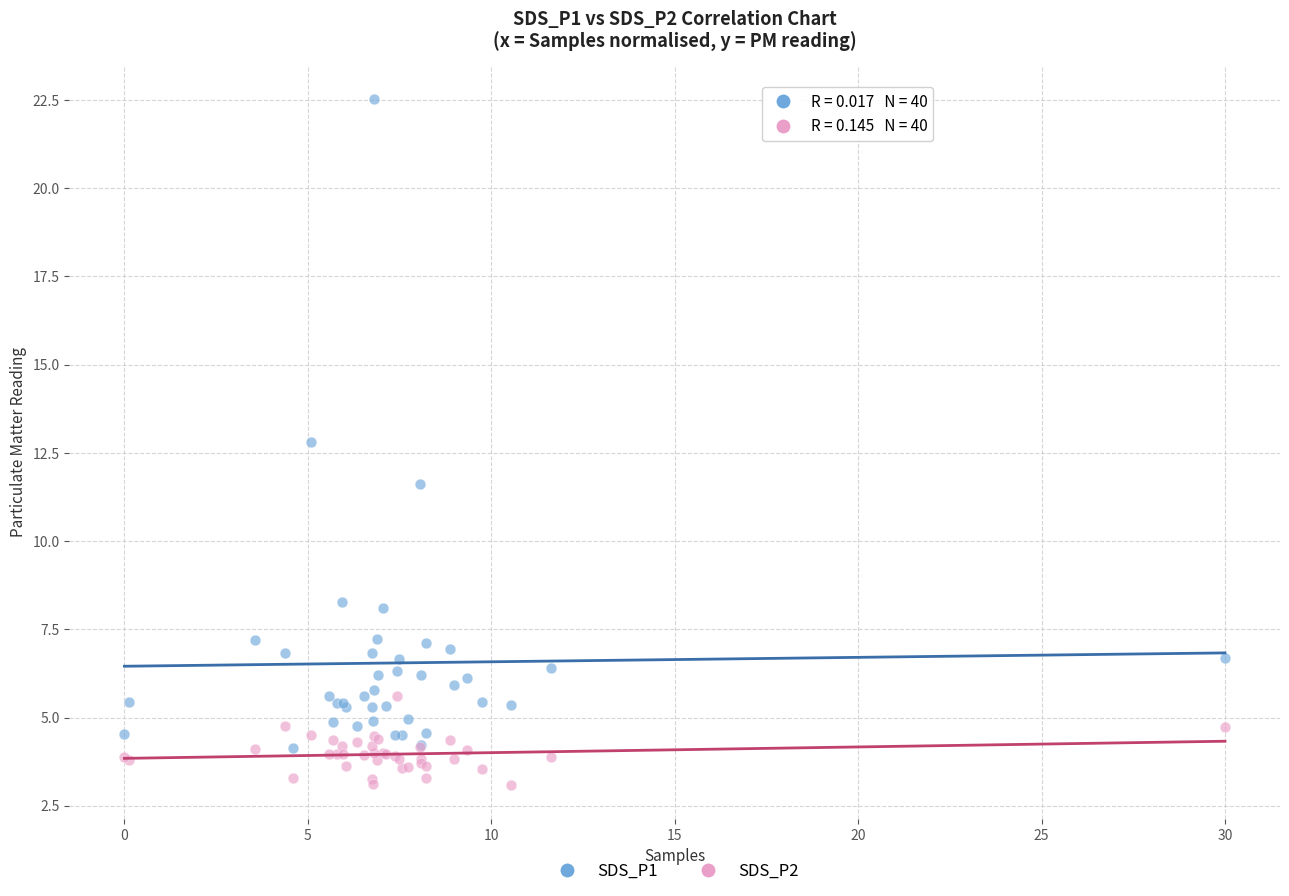

Across all series, what Y value is closest to 12?

11.6